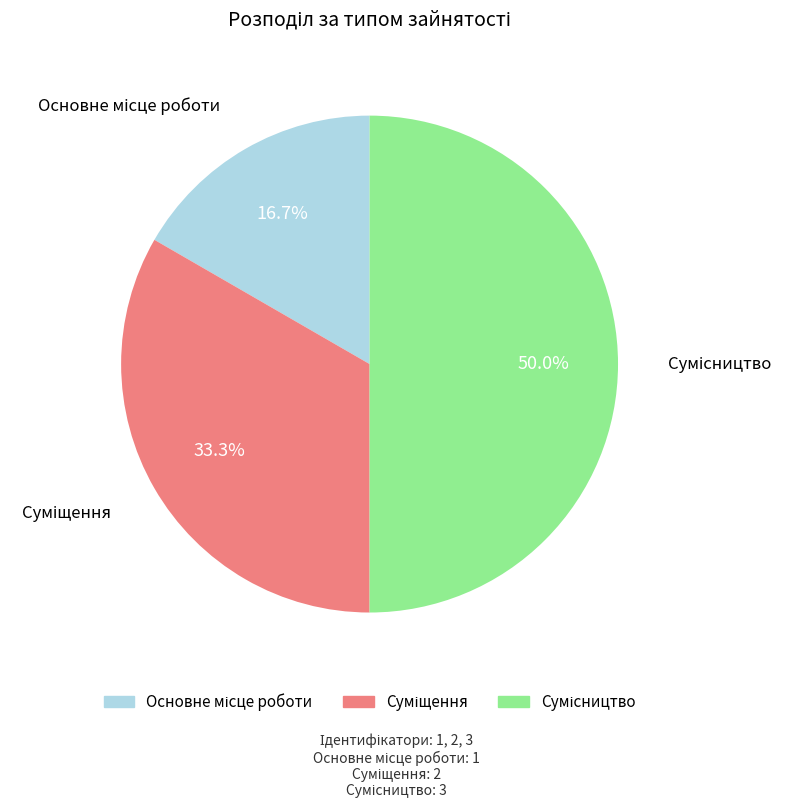

Which category has the smallest portion of the pie?

Основне місце роботи